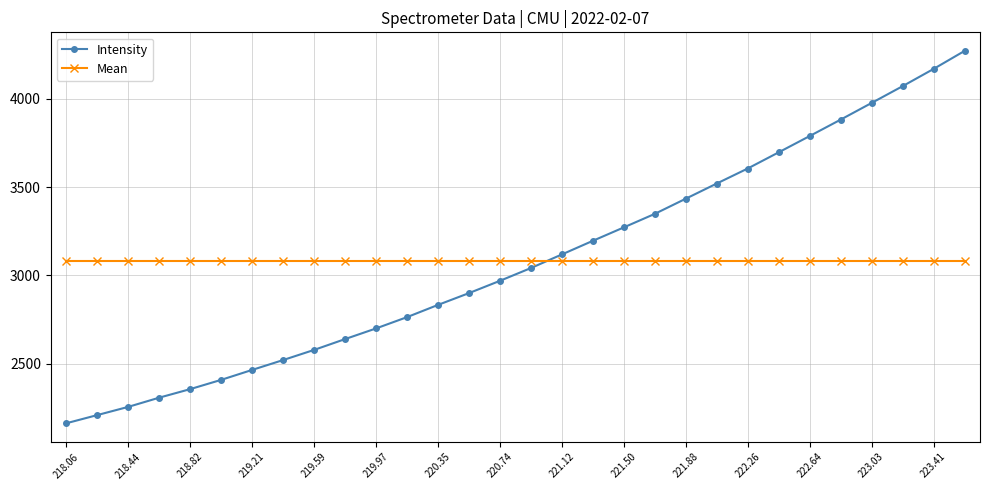

True or false: Intensity has more than 2 points higher than both neighbors.

False